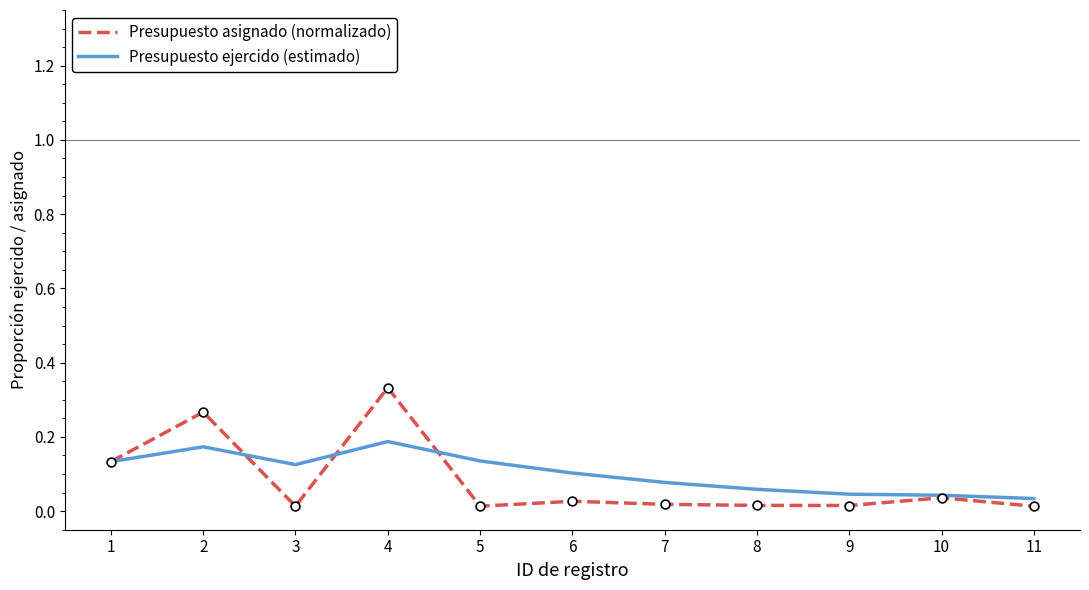

At which category is the sum across all series the highest?

4